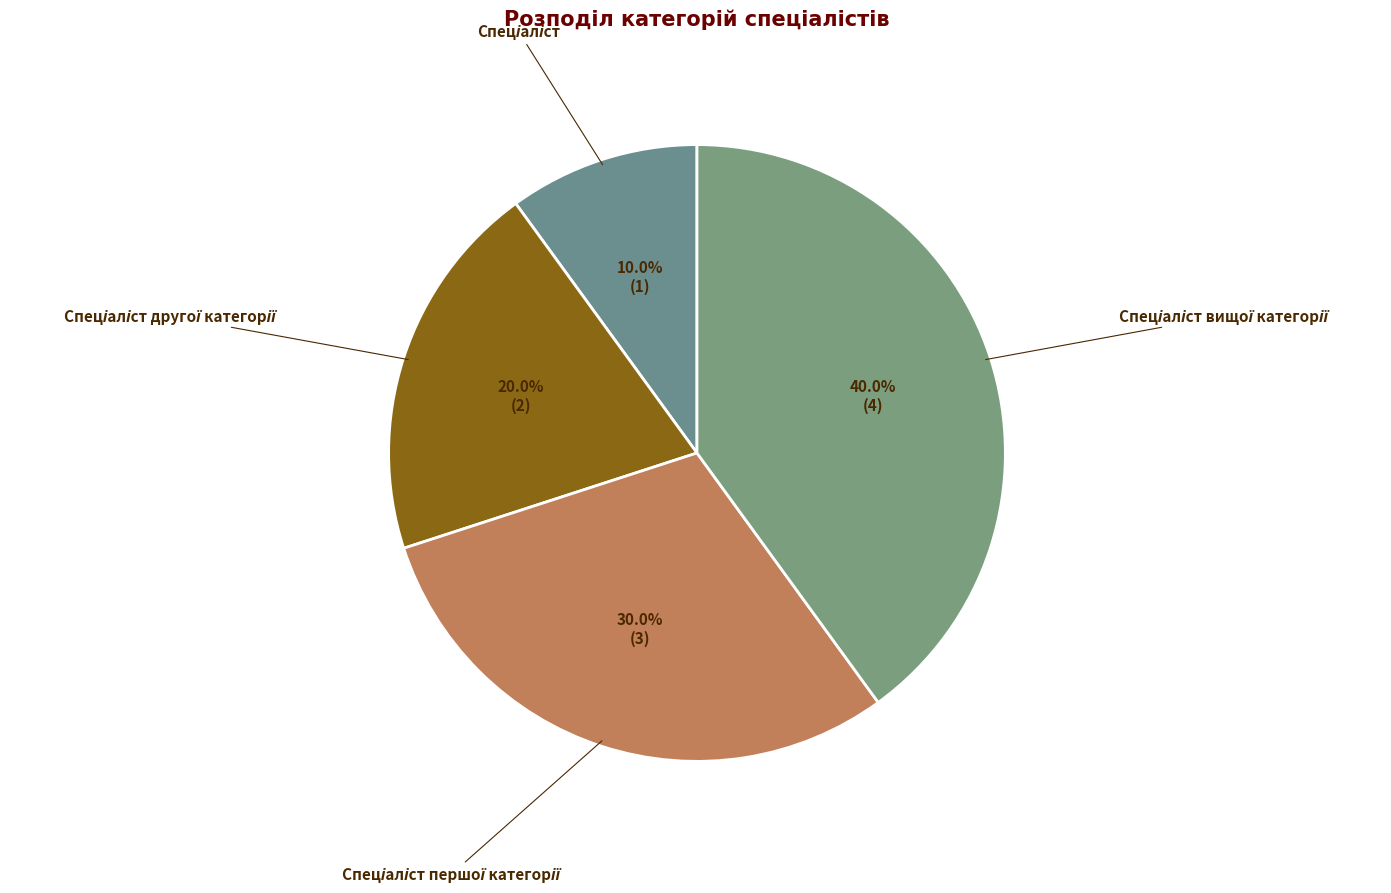

Is there any slice that represents more than half of the pie?

No